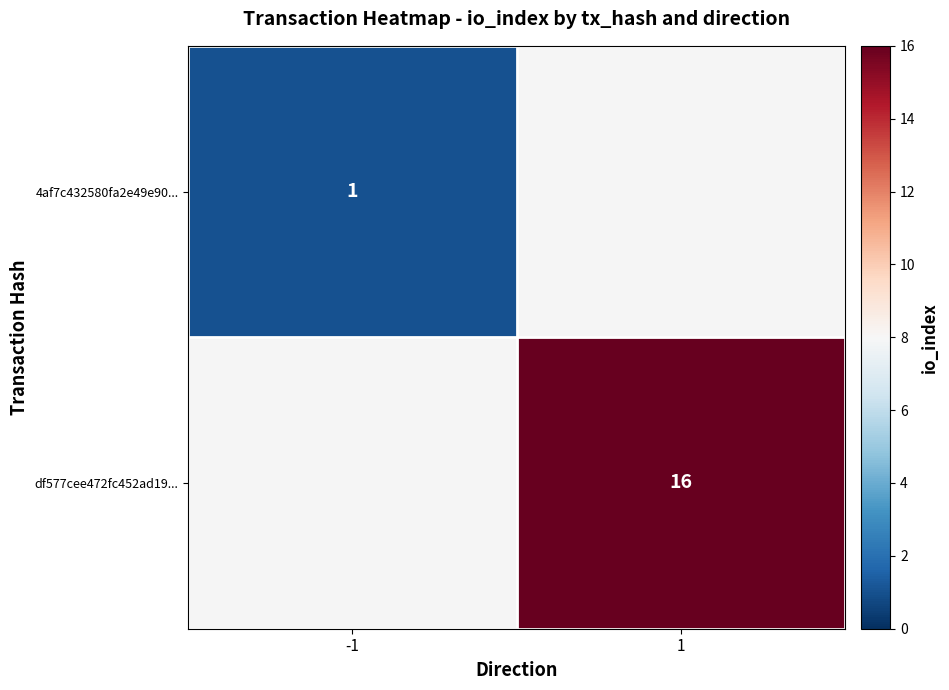

True or false: df577cee472fc452ad19... has a value of 16 at 1.

True